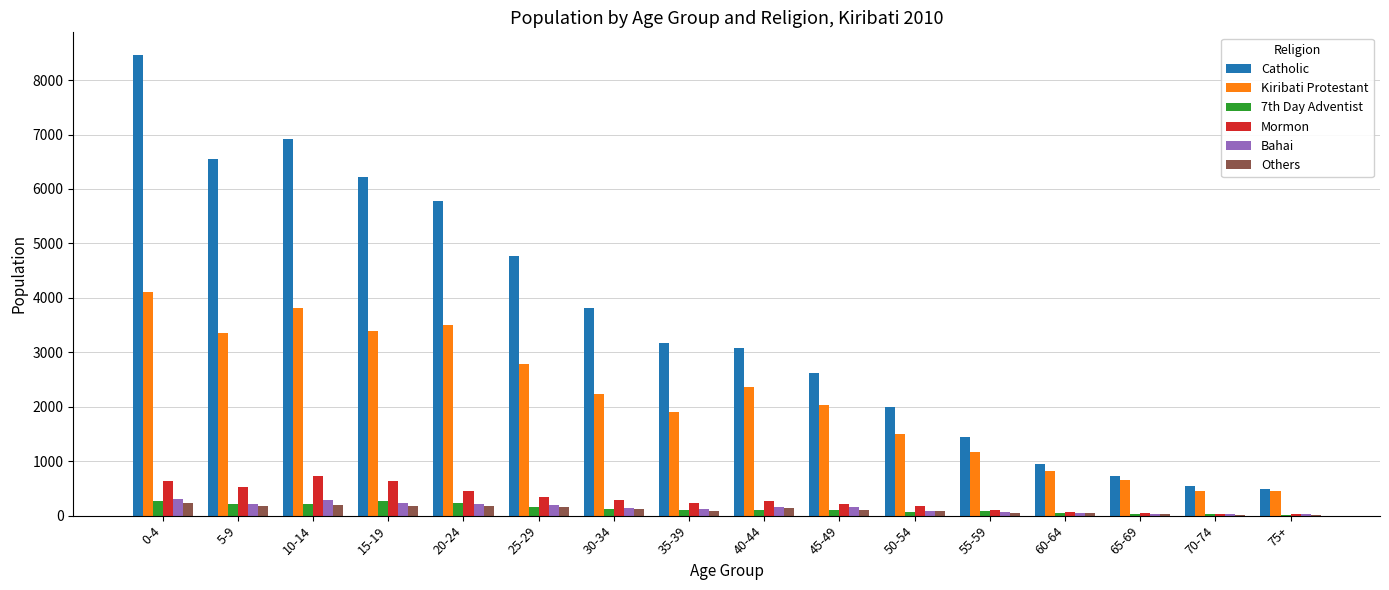

What is the sum of all Kiribati Protestant values?

34528